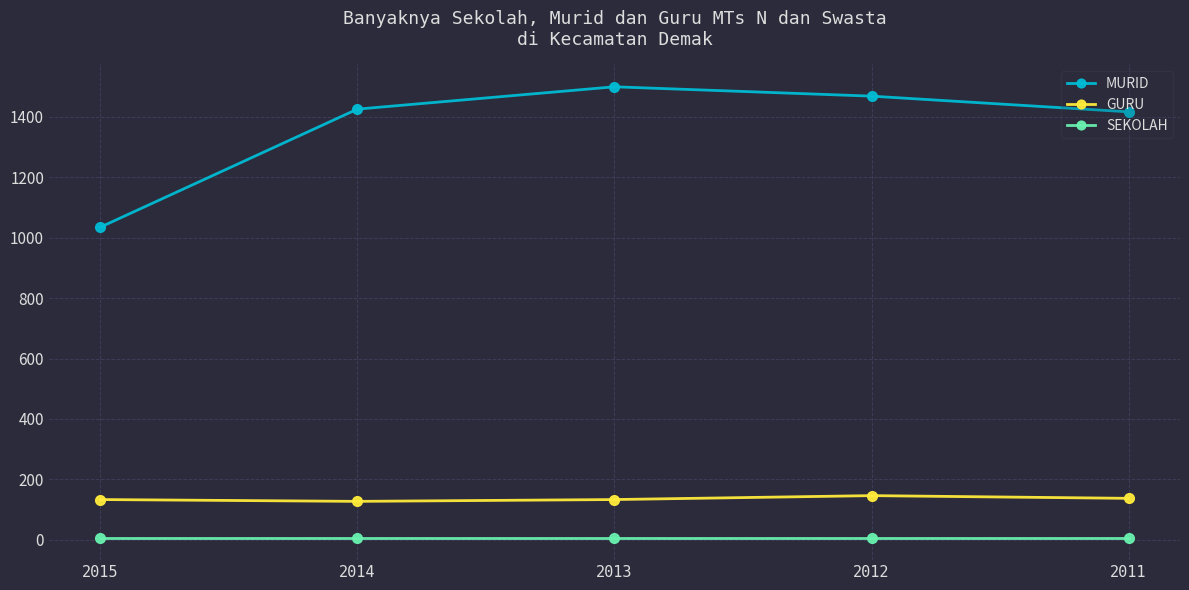

What is the difference between the highest and lowest values at 2012?

1462